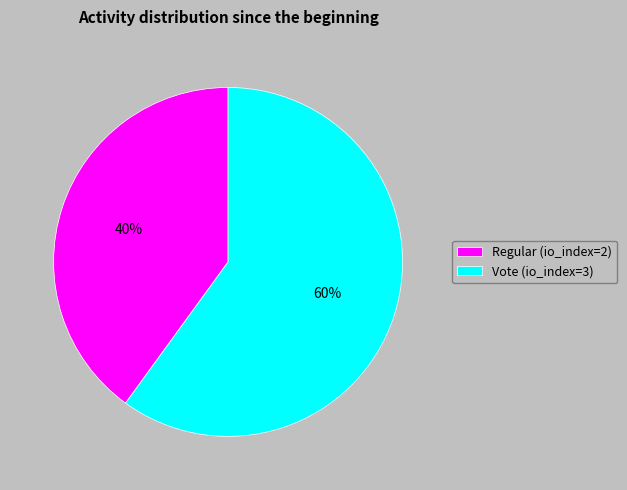

Is the sum of Regular (io_index=2) and Vote (io_index=3) greater than half?

Yes